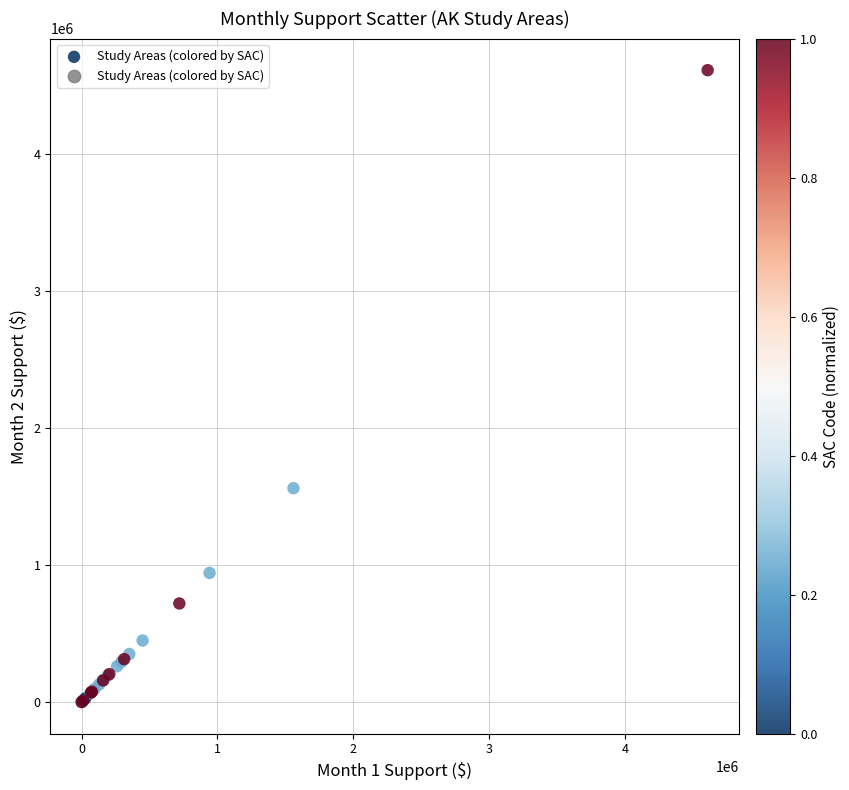

What Y value in the scatter plot is closest to 2304547?

1560028.5